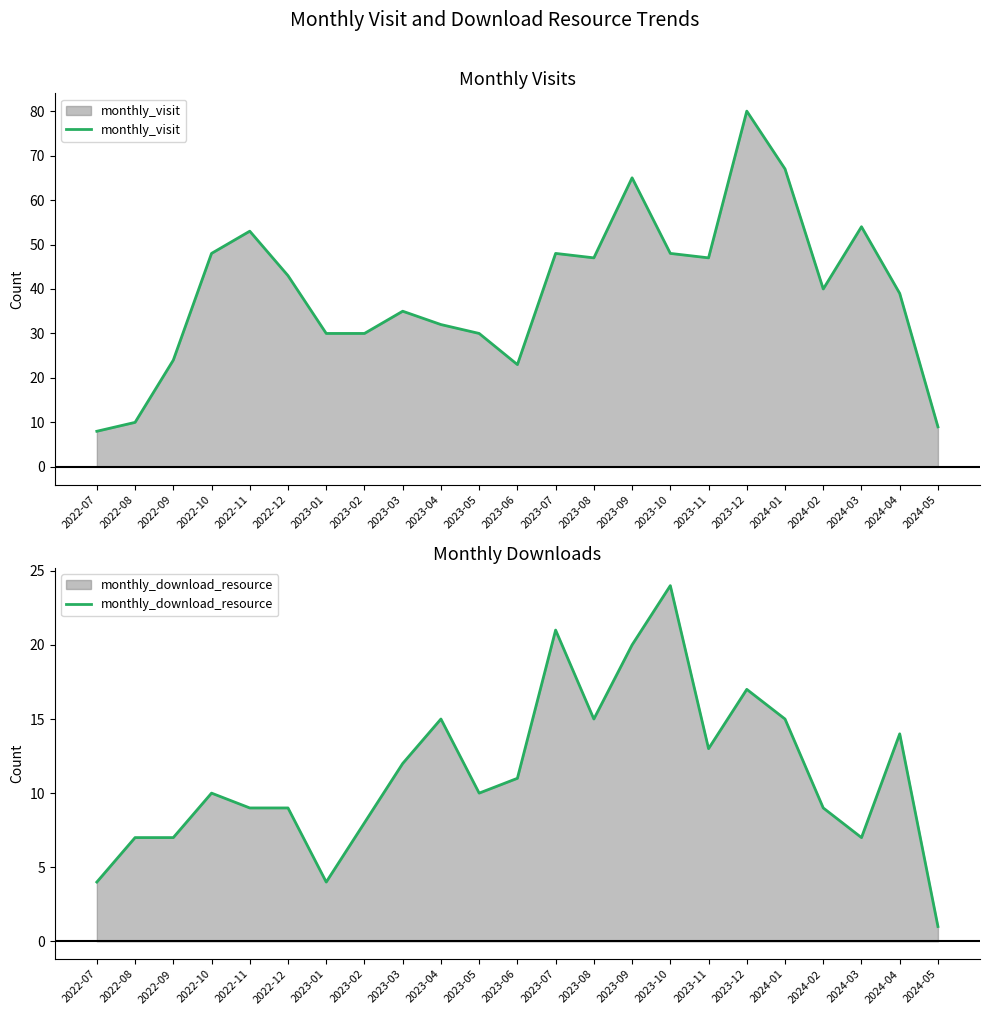

Where is the first local minimum for monthly_visit?

2023-06